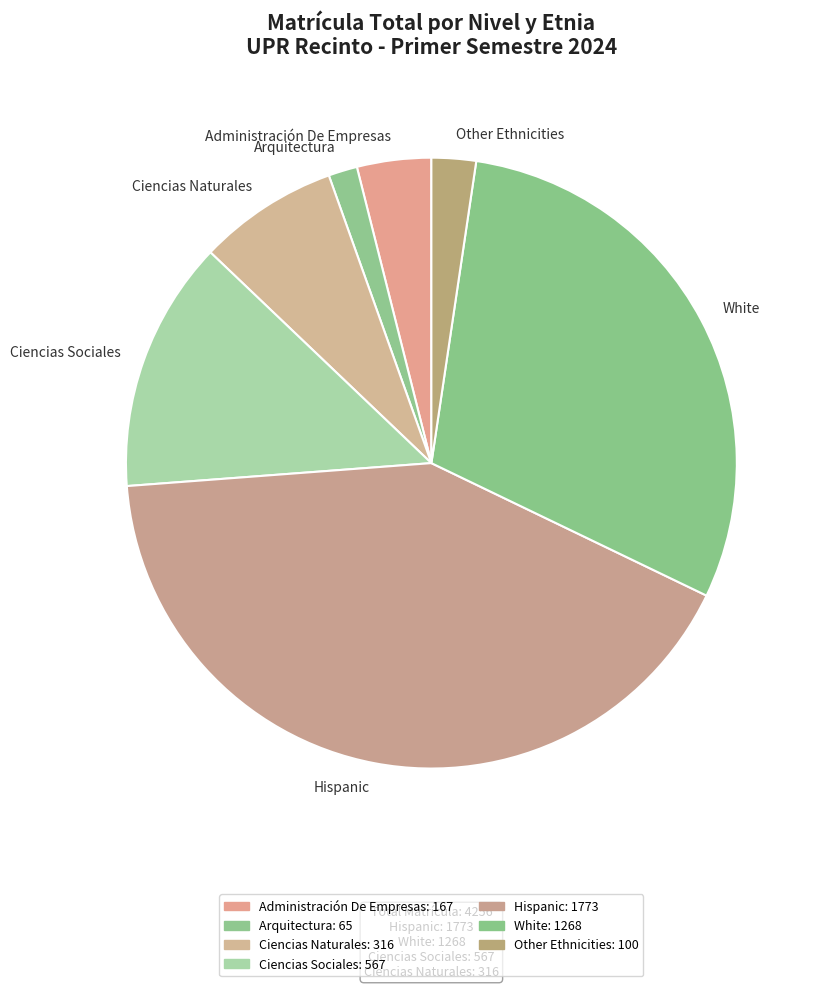

Which slice is the smallest?

Arquitectura